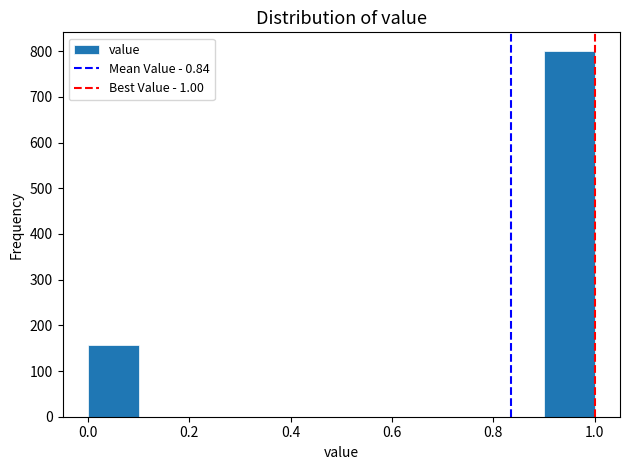

Reading left to right, list every bar in this chart as the range it spans on the x-axis followed by its height. The values are not printed on the chart, so give them approximately, as read against the axis.

0.0 to 0.1: 160
0.1 to 0.2: 0
0.2 to 0.3: 0
0.3 to 0.4: 0
0.4 to 0.5: 0
0.5 to 0.6: 0
0.6 to 0.7: 0
0.7 to 0.8: 0
0.8 to 0.9: 0
0.9 to 1.0: 800